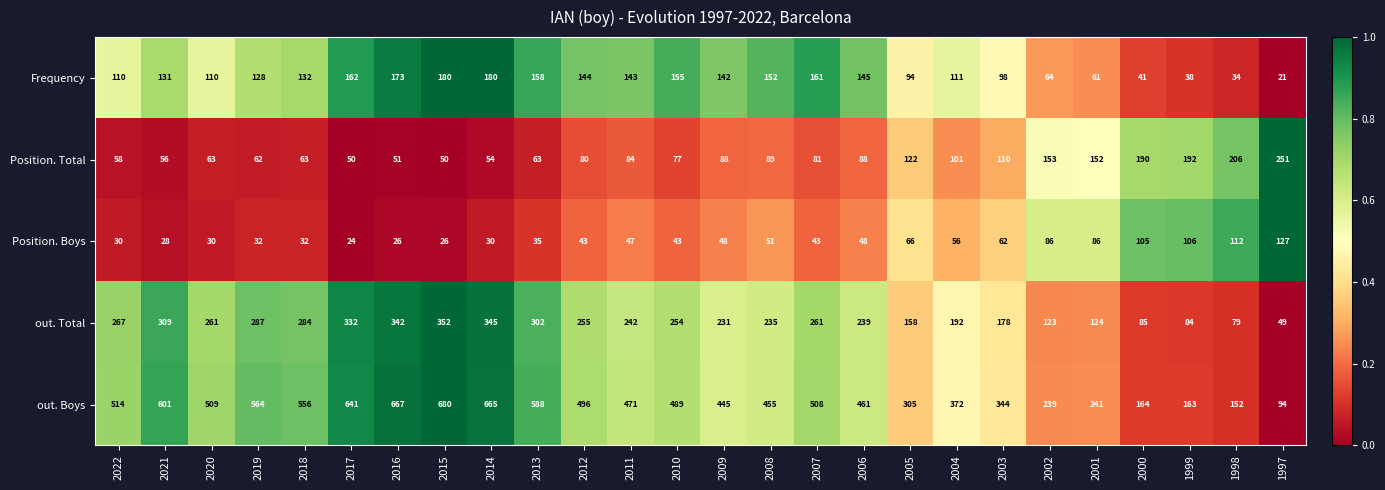

Count the number of data series in this chart.

5